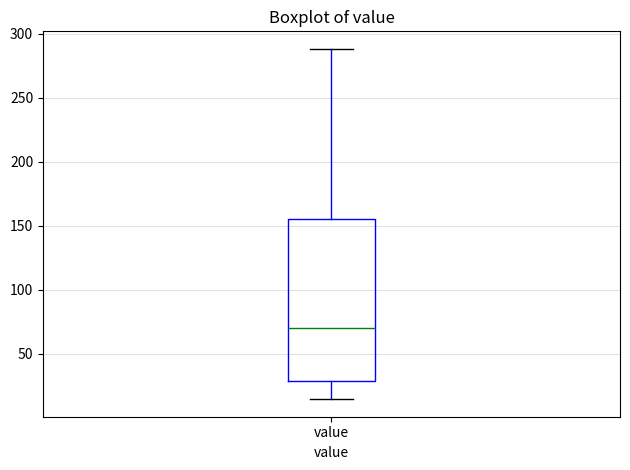

Transcribe this box plot: give where the median line is, the range the box spans, and where the two whiskers end, as read against the y-axis. The values are not printed on the chart, so give them approximately, as read against the axis.

median 70, box 30 to 155, whiskers 15 to 290